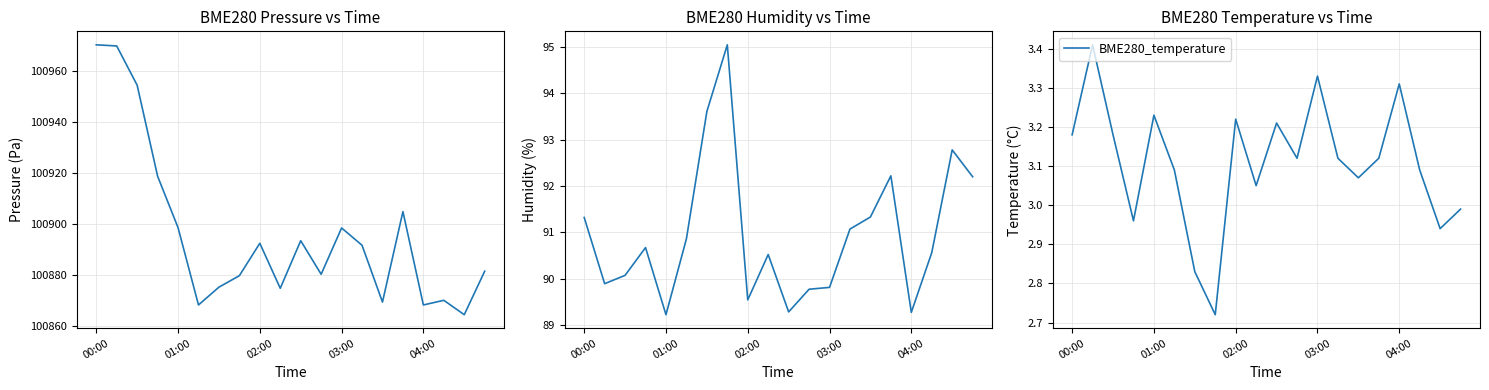

How many interior local peaks does the BME280_pressure series have?

5